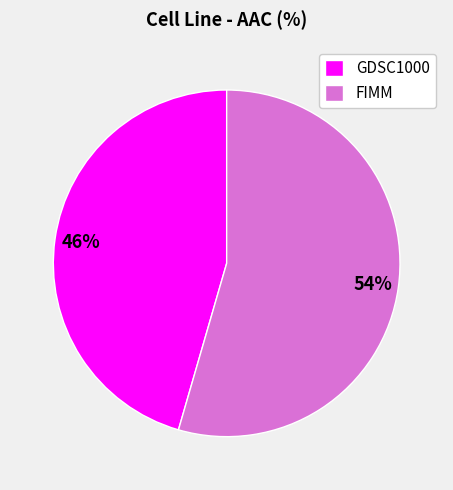

What percentage is the GDSC1000 slice, to the nearest percent?

46%